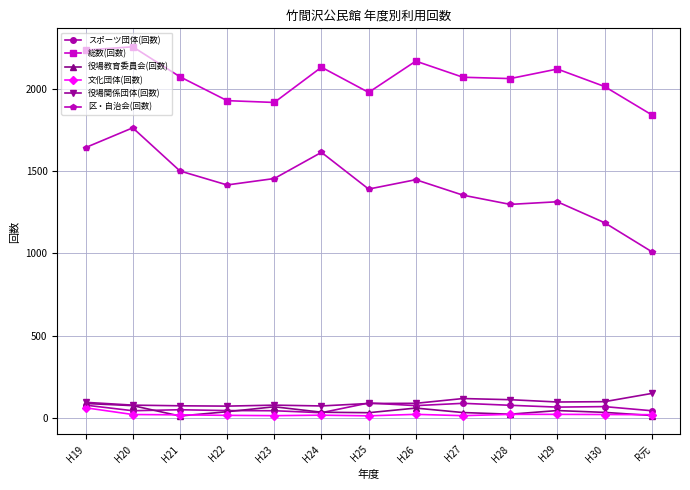

At which category does 区・自治会(回数) reach its first local peak?

H20